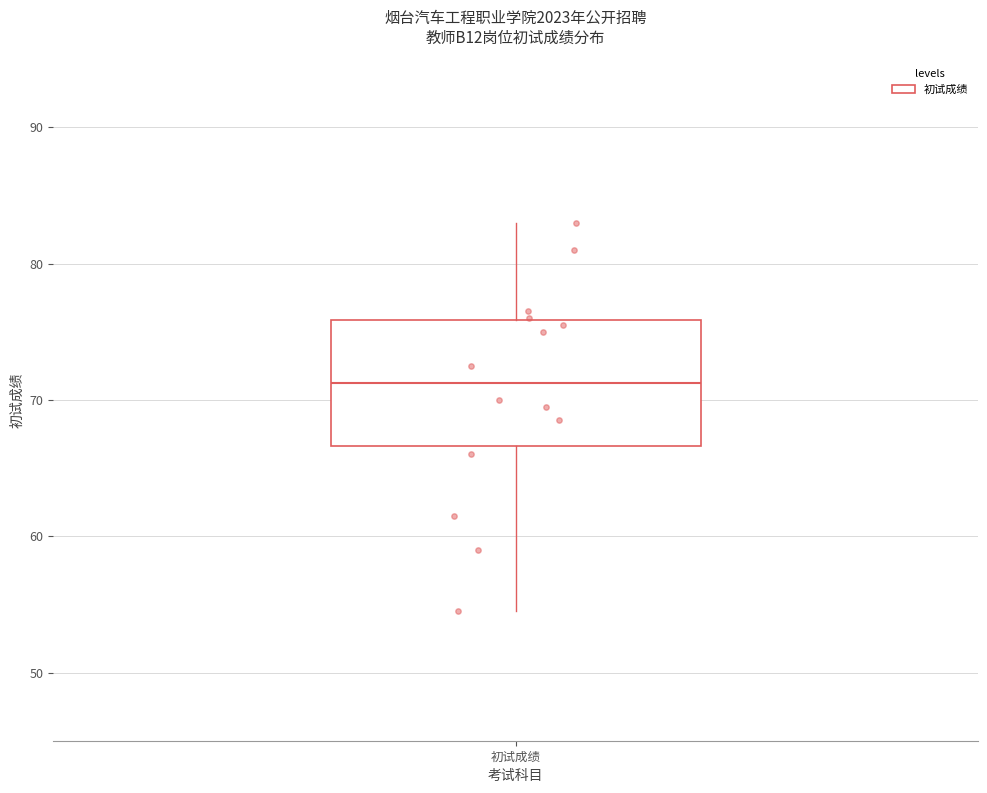

Read this box plot against the y-axis: the position of the median line, the range covered by the box, and the ends of both whiskers. The values are not printed on the chart, so give them approximately, as read against the axis.

median 71, box 67 to 76, whiskers 55 to 83